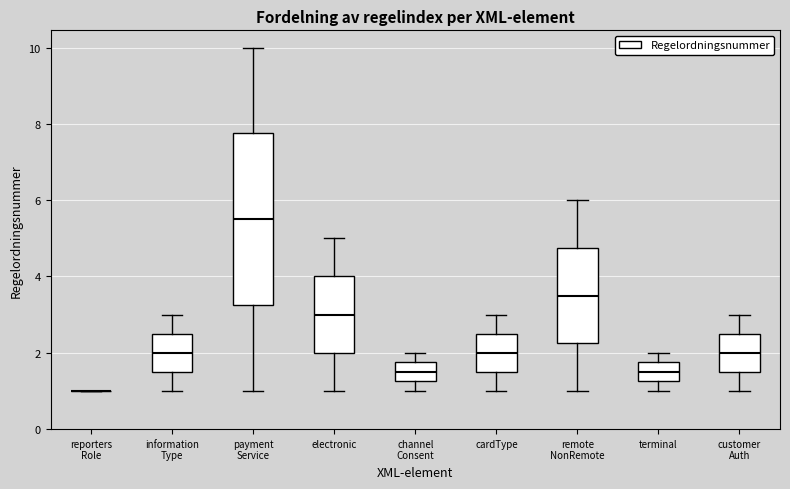

Reading left to right, read every box against the y-axis: the position of its median line, the range the box covers, and the ends of its whiskers. The values are not printed on the chart, so give them approximately, as read against the axis.

reporters Role: box collapsed to a line at 1.0, whiskers 1.0 to 1.0
information Type: median 2.0, box 1.6 to 2.6, whiskers 1.0 to 3.0
payment Service: median 5.6, box 3.2 to 7.8, whiskers 1.0 to 10.0
electronic: median 3.0, box 2.0 to 4.0, whiskers 1.0 to 5.0
channel Consent: median 1.6, box 1.2 to 1.8, whiskers 1.0 to 2.0
cardType: median 2.0, box 1.6 to 2.6, whiskers 1.0 to 3.0
remote NonRemote: median 3.6, box 2.2 to 4.8, whiskers 1.0 to 6.0
terminal: median 1.6, box 1.2 to 1.8, whiskers 1.0 to 2.0
customer Auth: median 2.0, box 1.6 to 2.6, whiskers 1.0 to 3.0